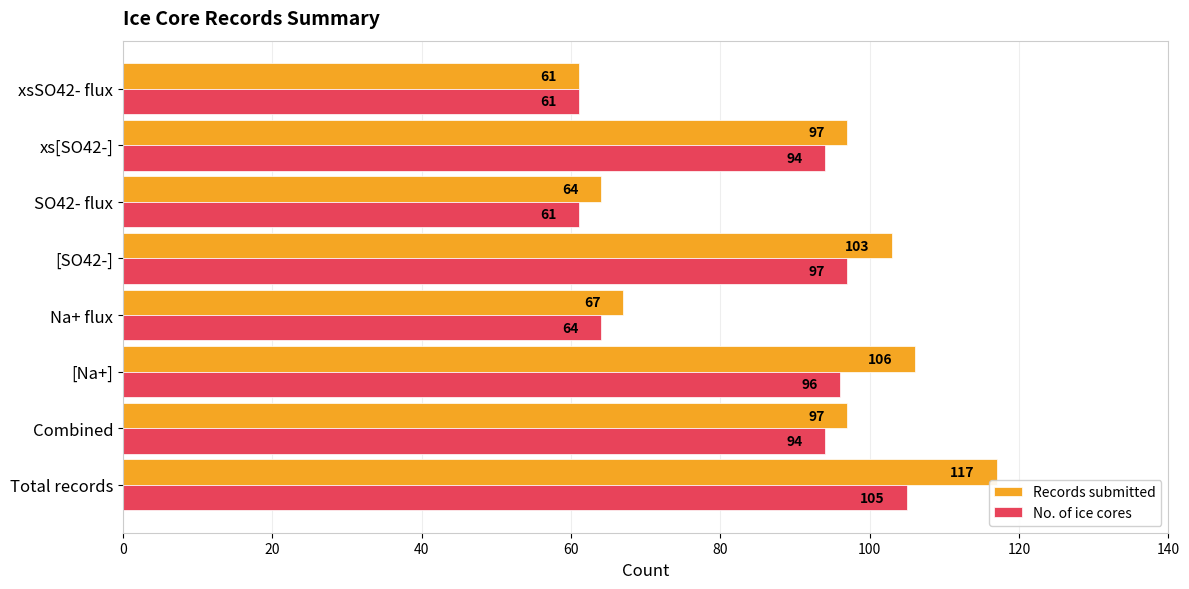

How many data points in No. of ice cores are less than 94?

3